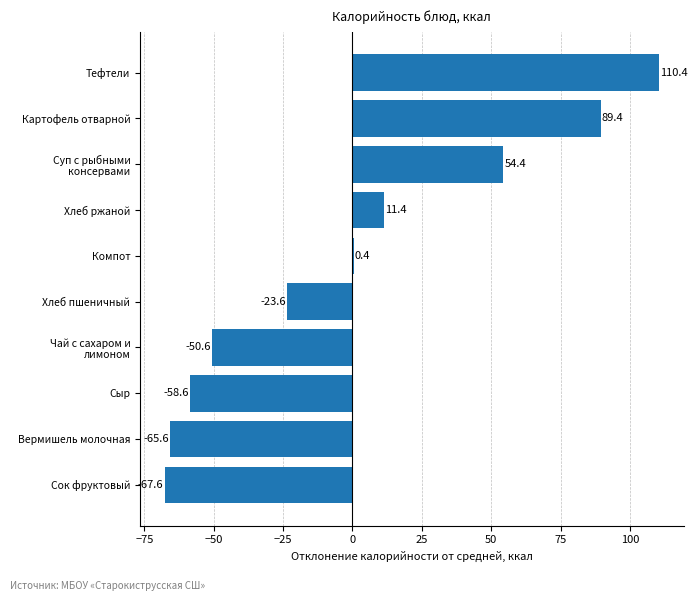

Count the number of data series in this chart.

1